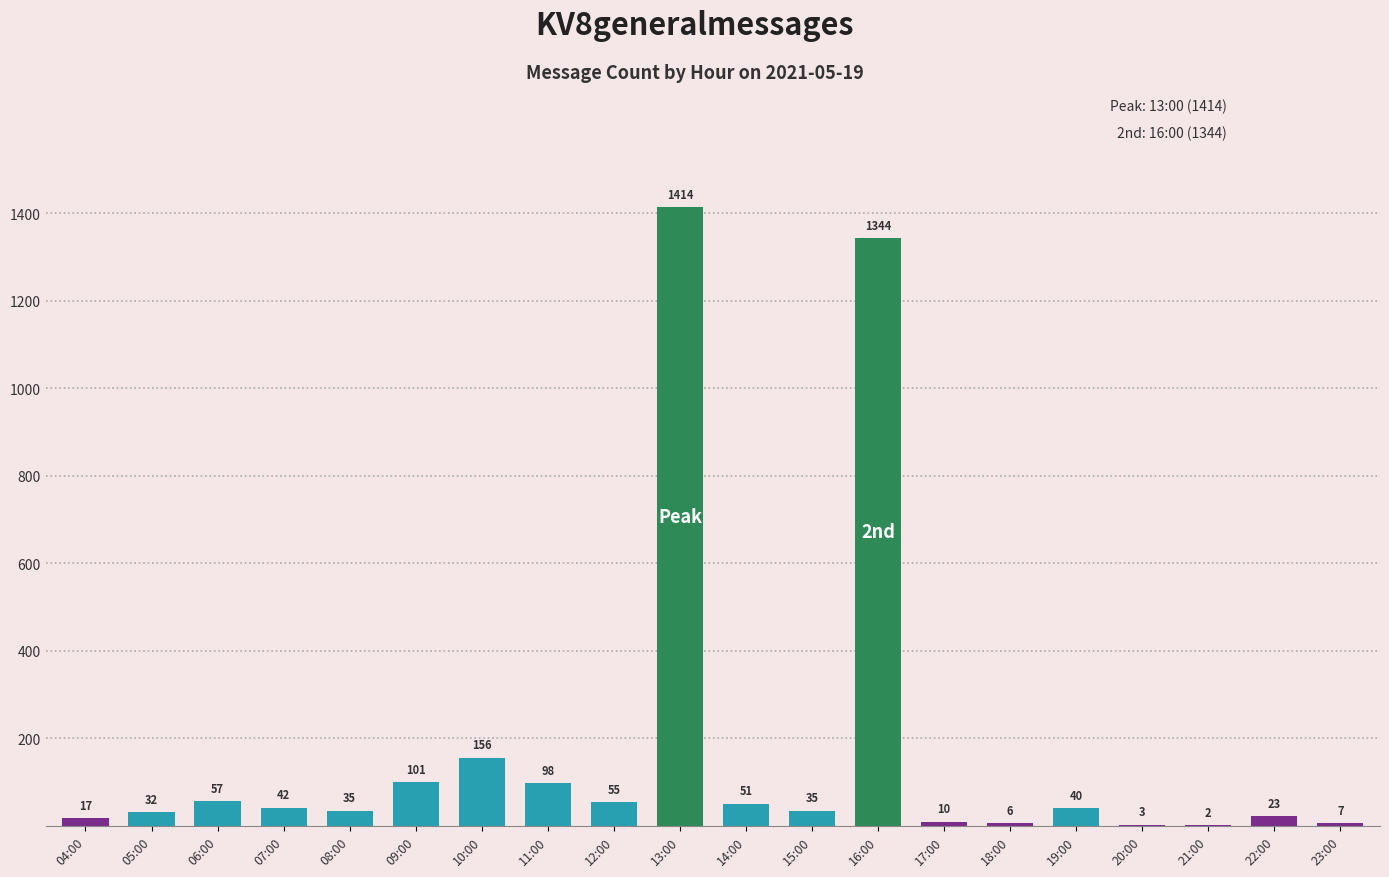

What is the sum of the values at 08:00 and 11:00?

133